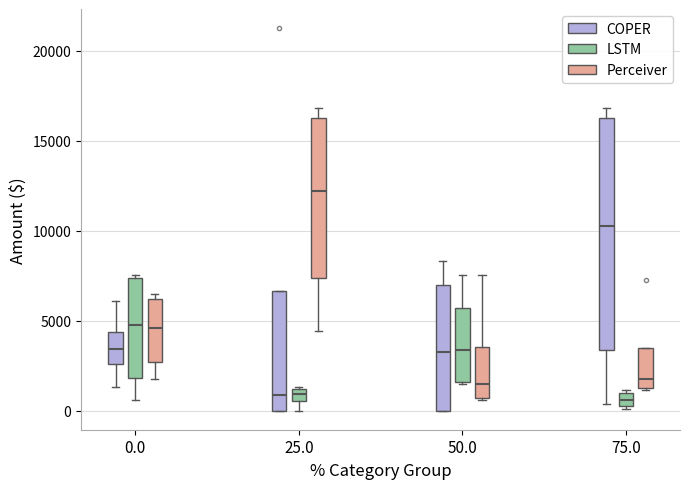

Which box is the tallest, from its lower edge to its upper edge?

75.0 (COPER)